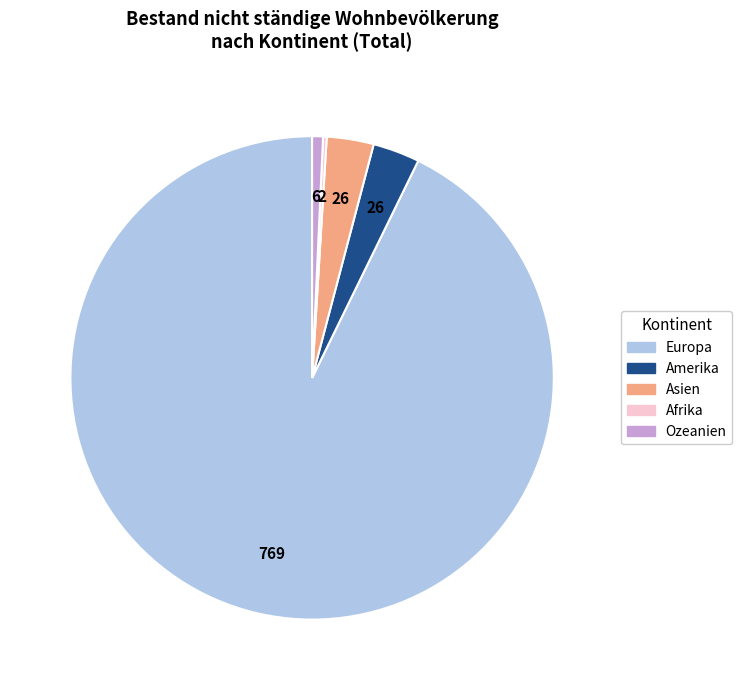

Between Amerika and Ozeanien, which is larger?

Amerika